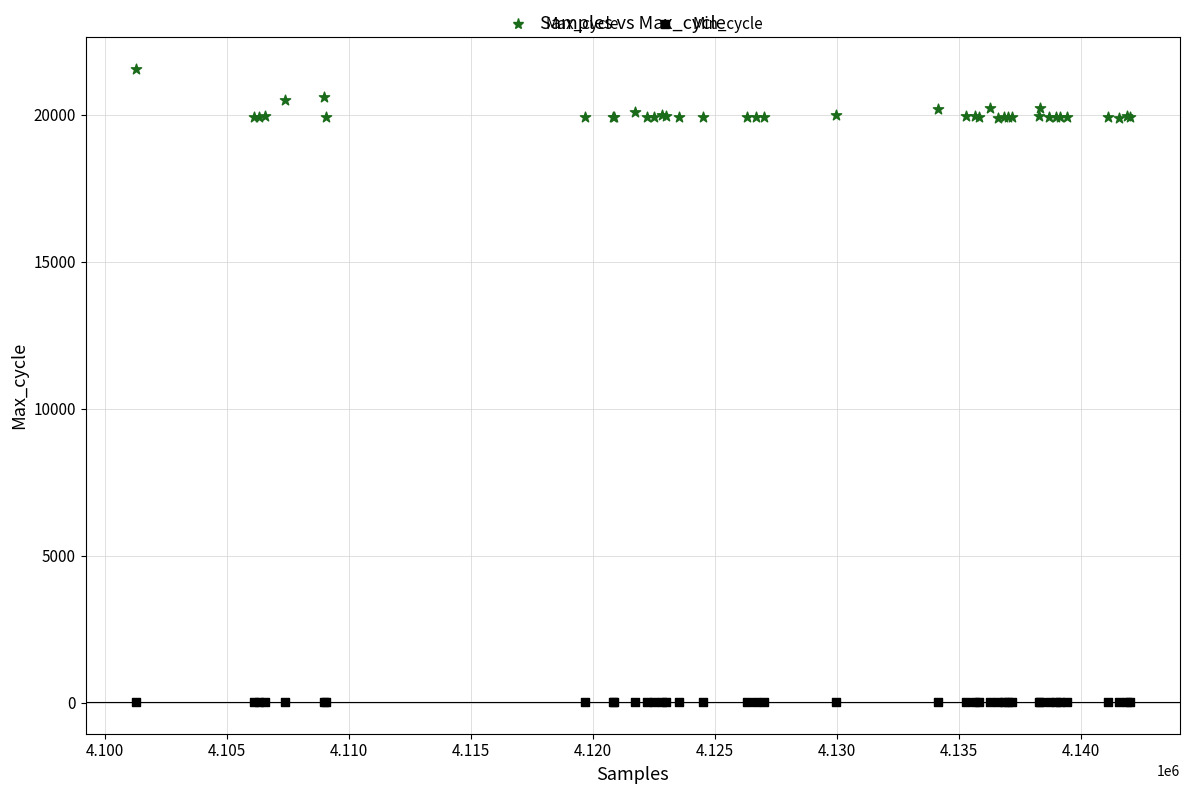

Which series contains the lowest Y value?

Min_cycle